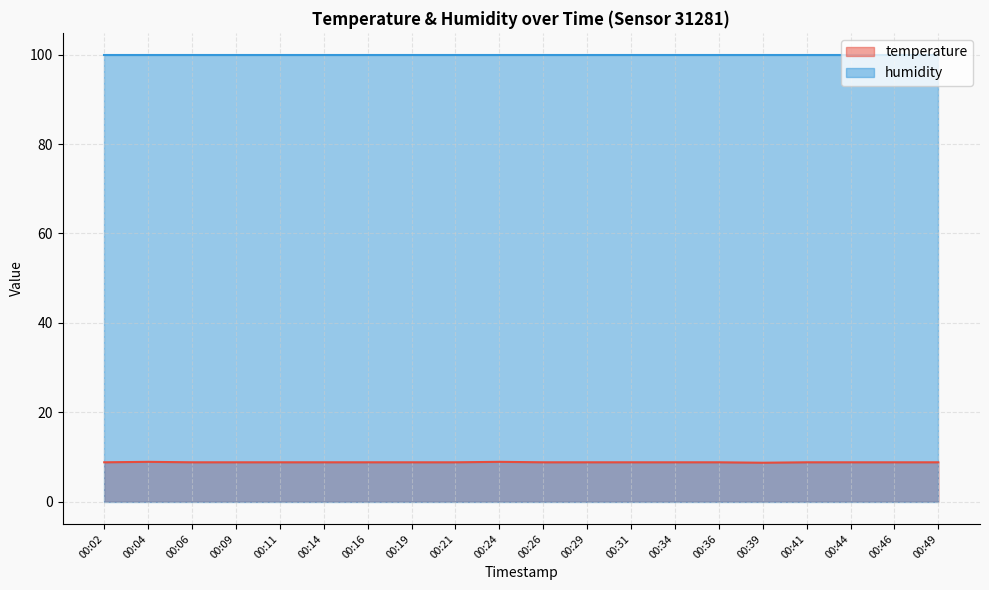

Count the values in the range 8 to 9.

20